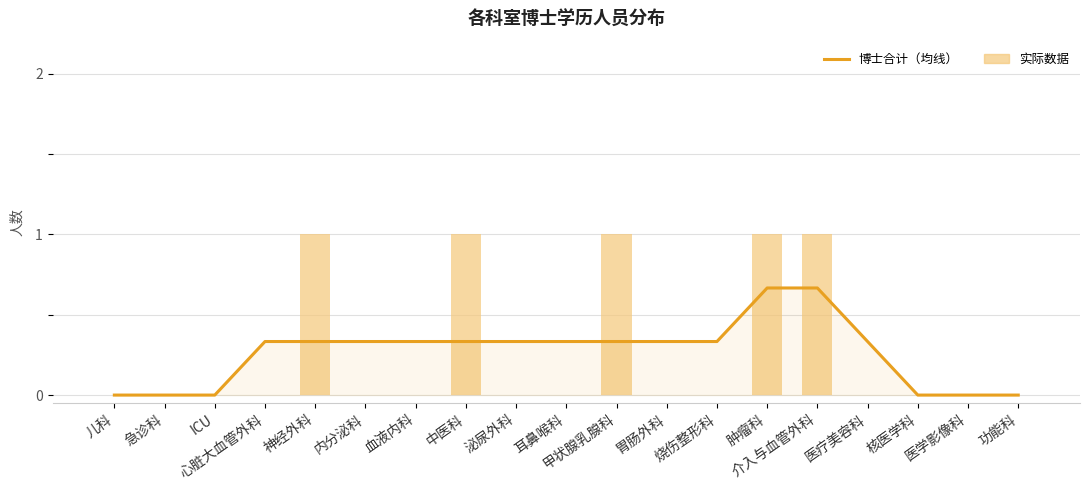

Does the chart contain any negative values?

No